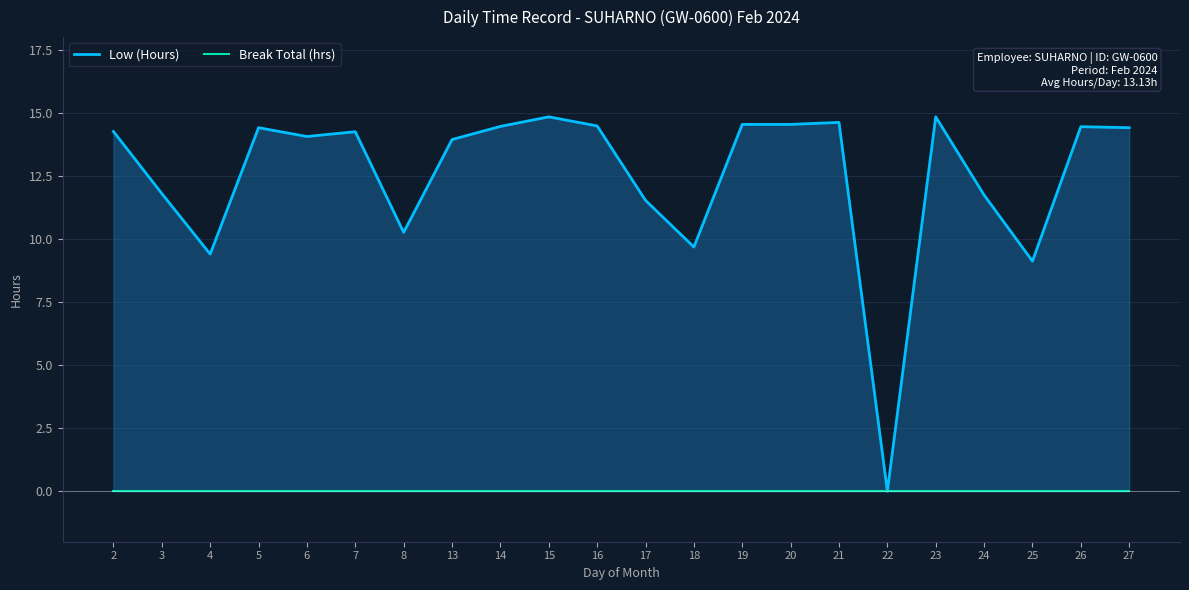

How many distinct data groups are displayed?

2